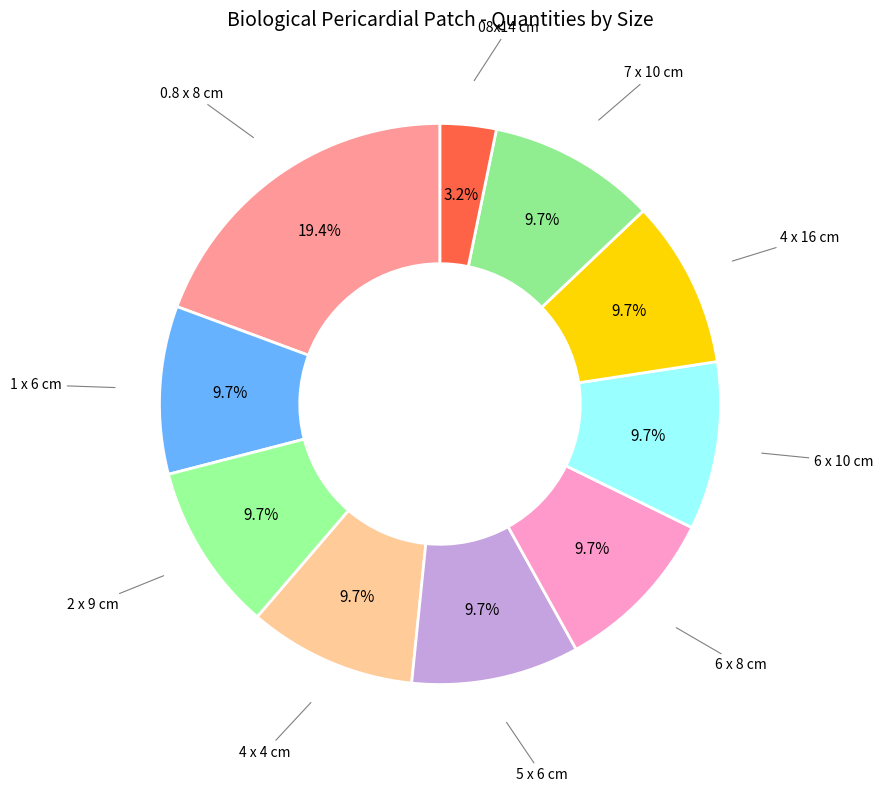

To the nearest percent, what is the average slice percentage?

10%